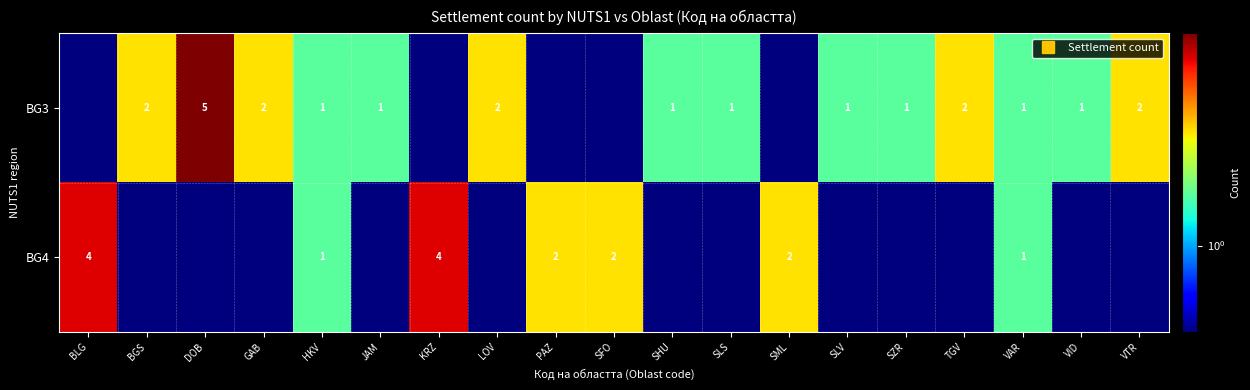

Which category has the lowest value across all series?

BLG